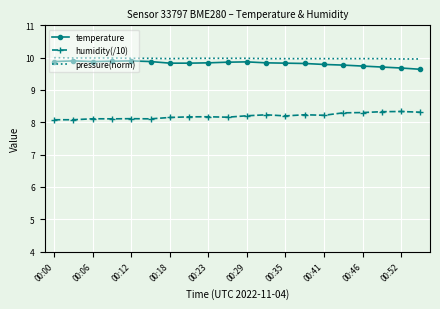

What is the minimum value for pressure(norm)?

10.0